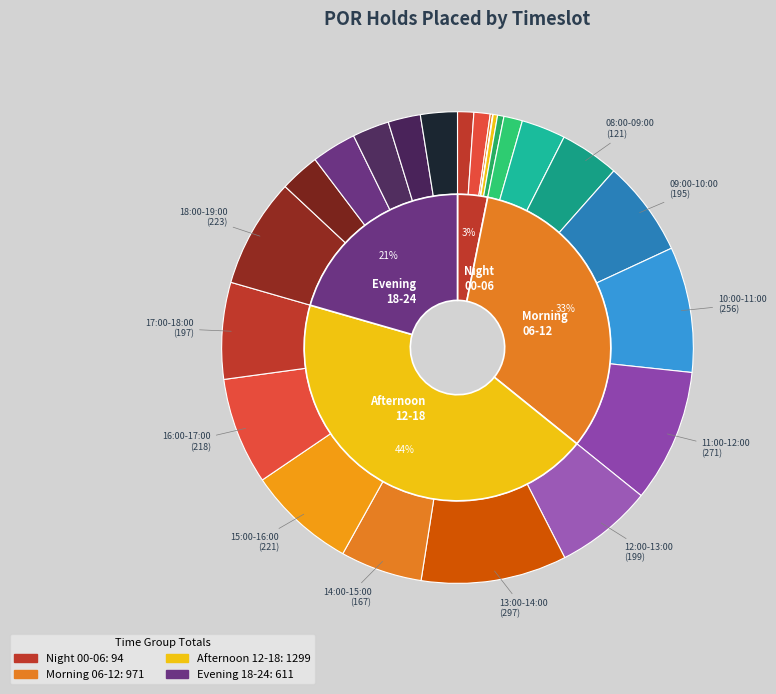

Combined, do 23:00-24:00 and 03:00-04:00 account for over 50%?

No